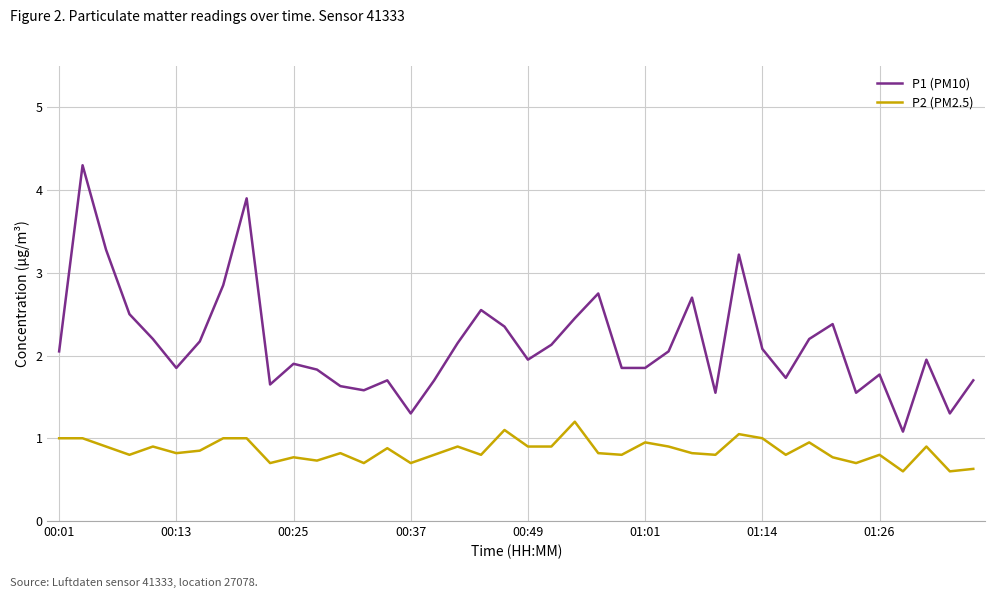

What is the maximum value for P1 (PM10)?

4.3